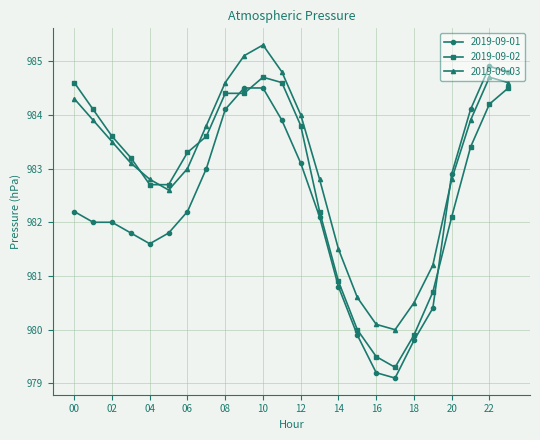

Which series has the largest total across all categories?

2019-09-03